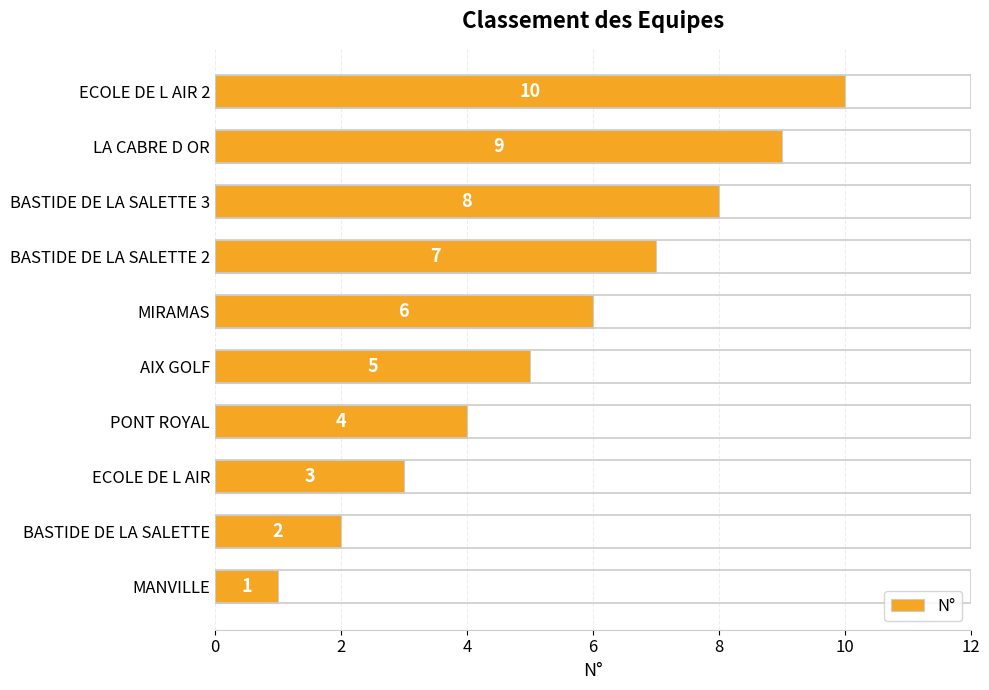

How many series are shown in this chart?

1